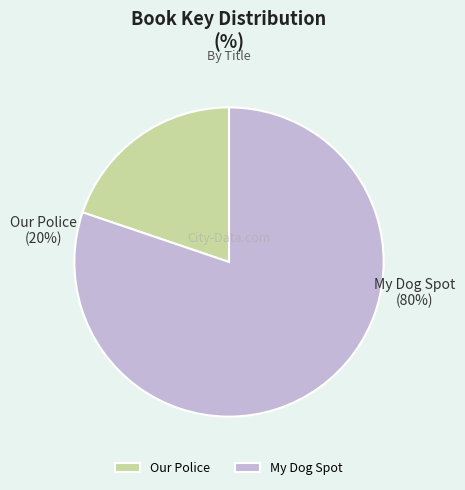

Approximately how many times larger is the value at My Dog Spot compared to Our Police?

4.1